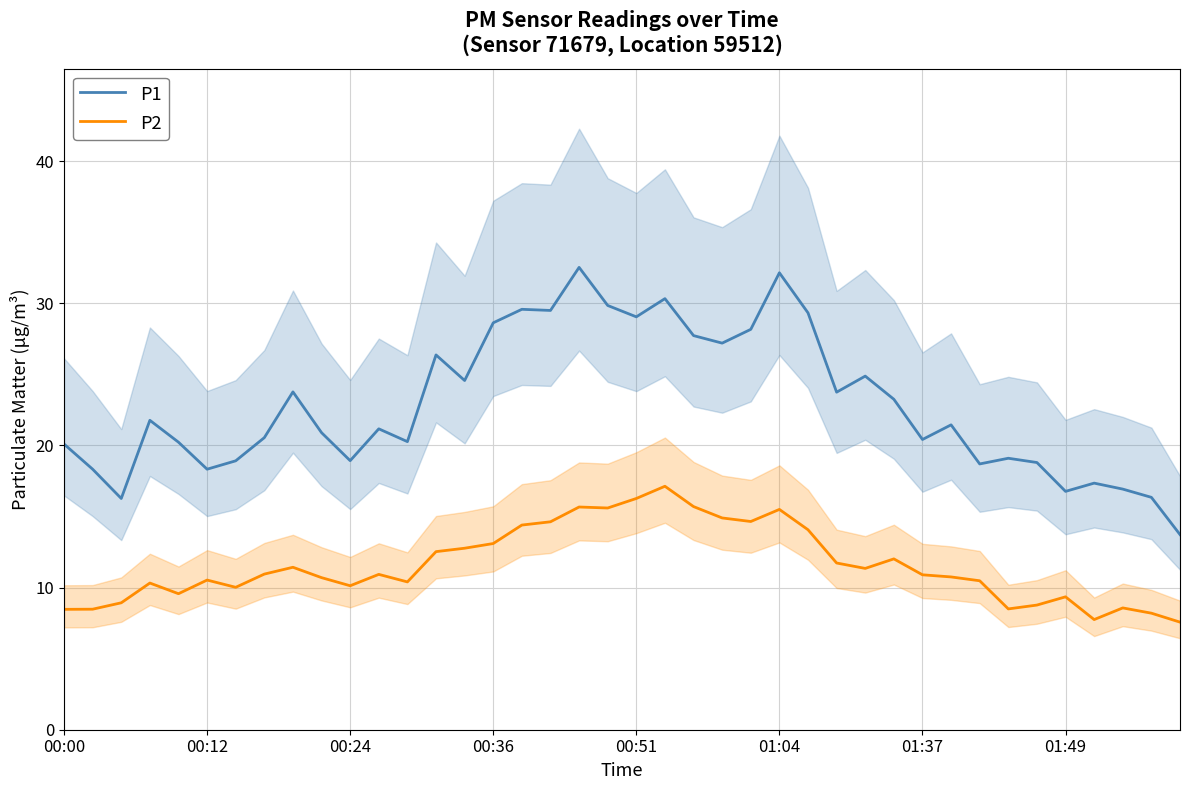

True or false: P1 and P2 cross at least once.

False